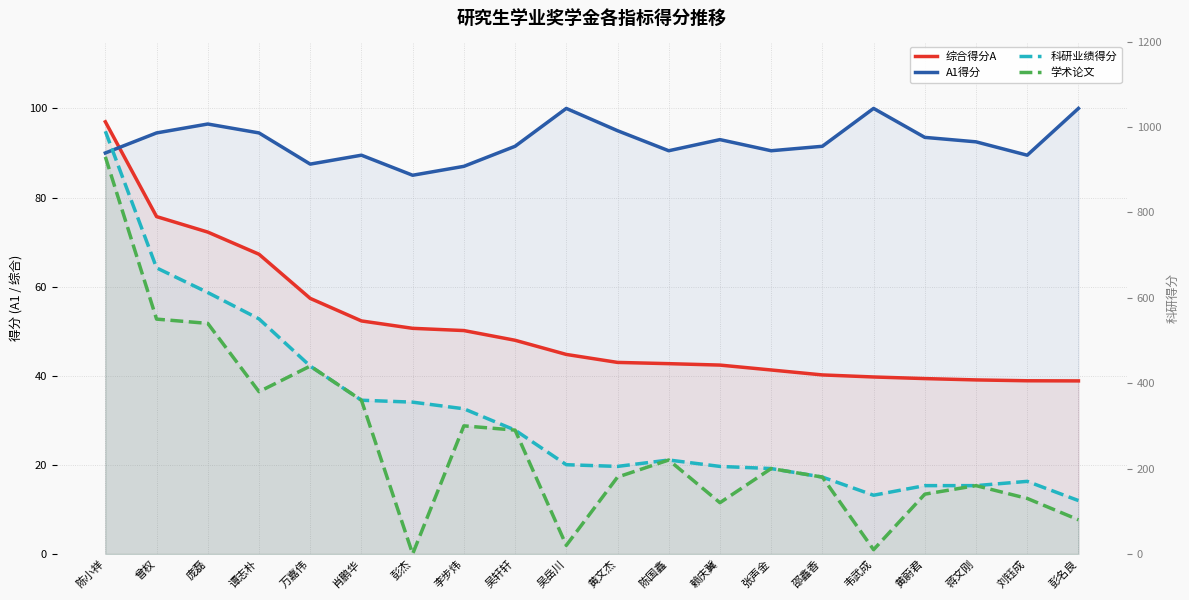

Is it true that 综合得分A equals 28.2 at 李步炜?

False